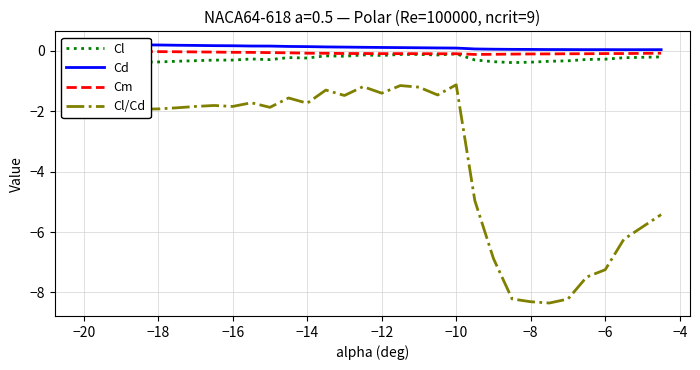

In Cl, how many points are higher than both neighbors (excluding endpoints)?

6